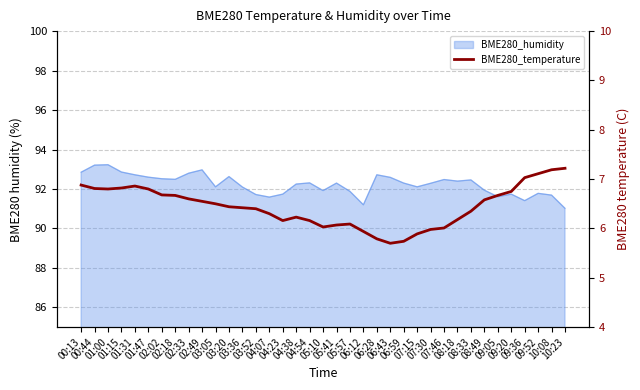

Does the chart have visible grid lines?

Yes